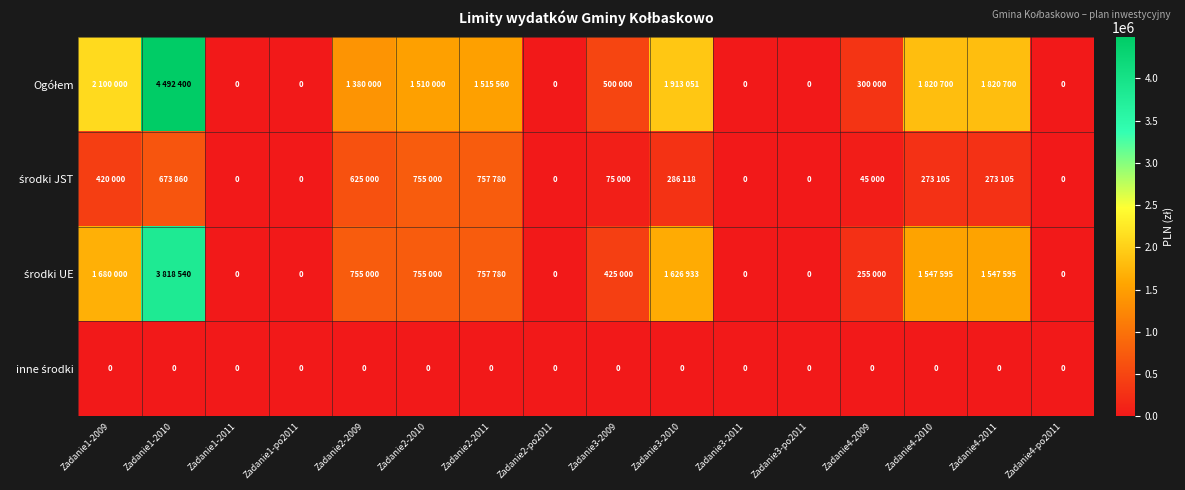

What is the difference between the second highest and second lowest values in the środki UE series?

1680000